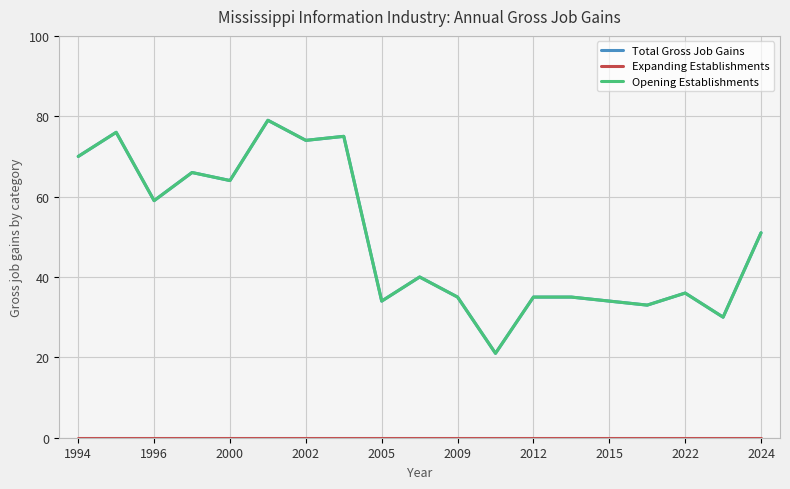

True or false: Expanding Establishments and Opening Establishments intersect in this chart.

False